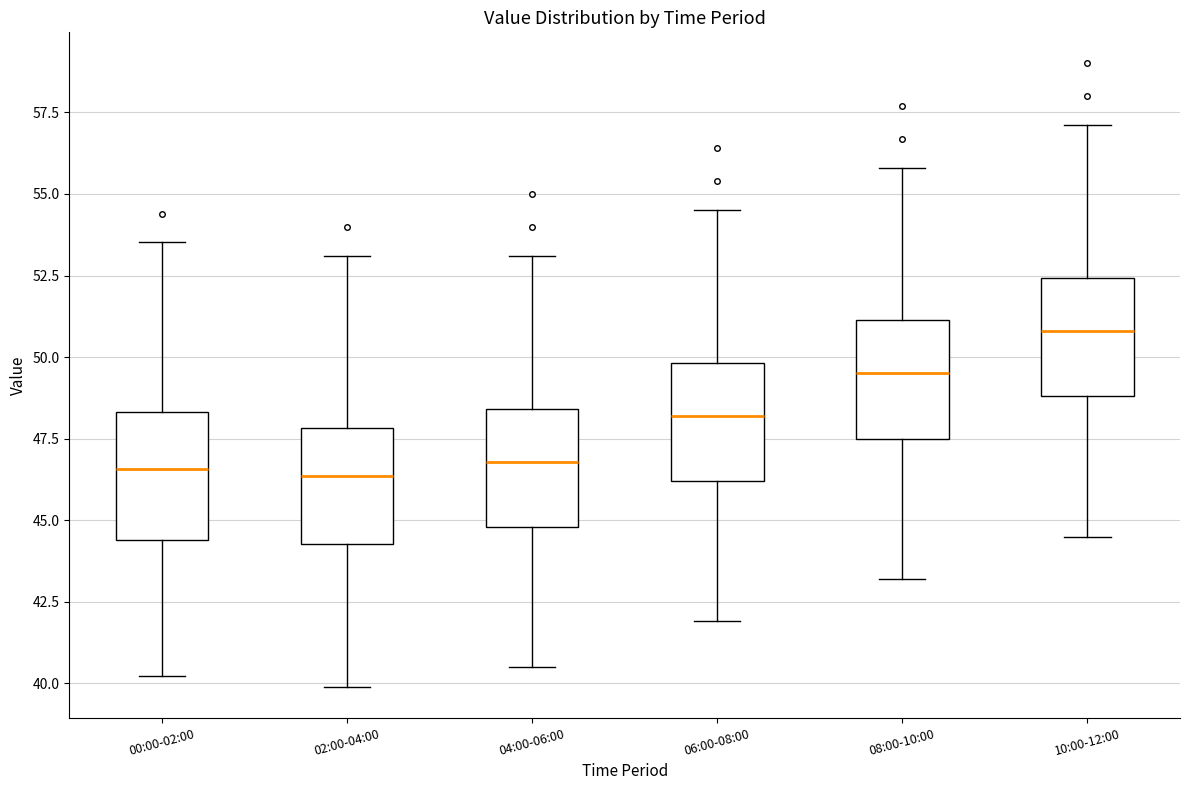

Reading left to right, transcribe this box plot: for each box, give where its median line is, the range the box spans, and where its two whiskers end, as read against the y-axis. The values are not printed on the chart, so give them approximately, as read against the axis.

00:00-02:00: median 46.5, box 44.5 to 48.5, whiskers 40.0 to 53.5
02:00-04:00: median 46.5, box 44.5 to 48.0, whiskers 40.0 to 53.0
04:00-06:00: median 47.0, box 45.0 to 48.5, whiskers 40.5 to 53.0
06:00-08:00: median 48.0, box 46.0 to 50.0, whiskers 42.0 to 54.5
08:00-10:00: median 49.5, box 47.5 to 51.0, whiskers 43.0 to 56.0
10:00-12:00: median 51.0, box 49.0 to 52.5, whiskers 44.5 to 57.0